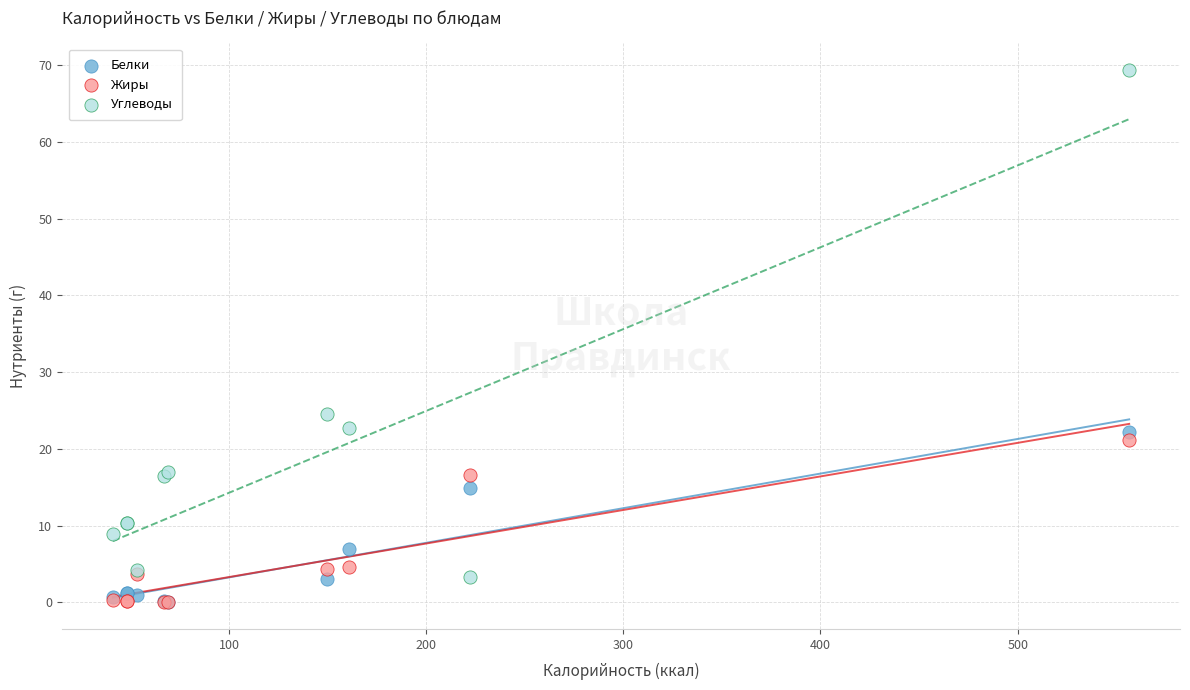

In the Углеводы series, what Y value is closest to 36?

24.5